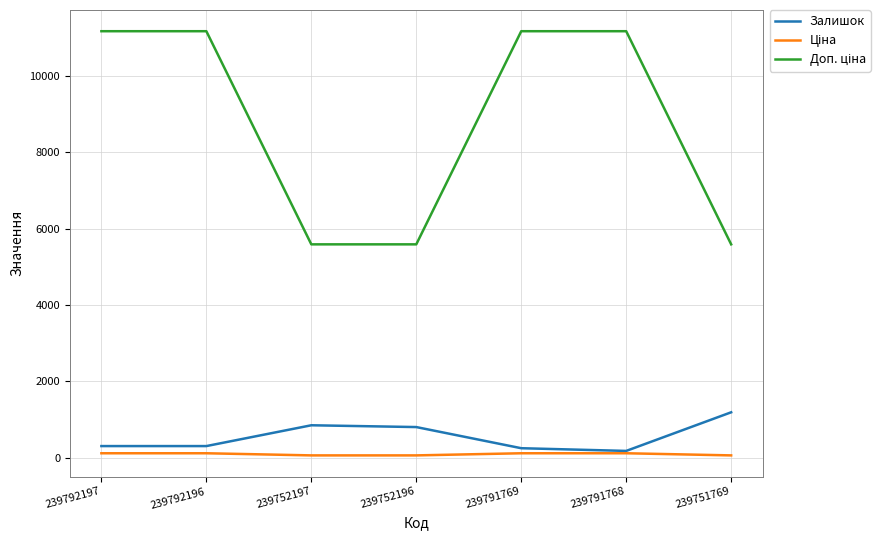

True or false: Залишок has a value of 244.0 at 239791769.

True